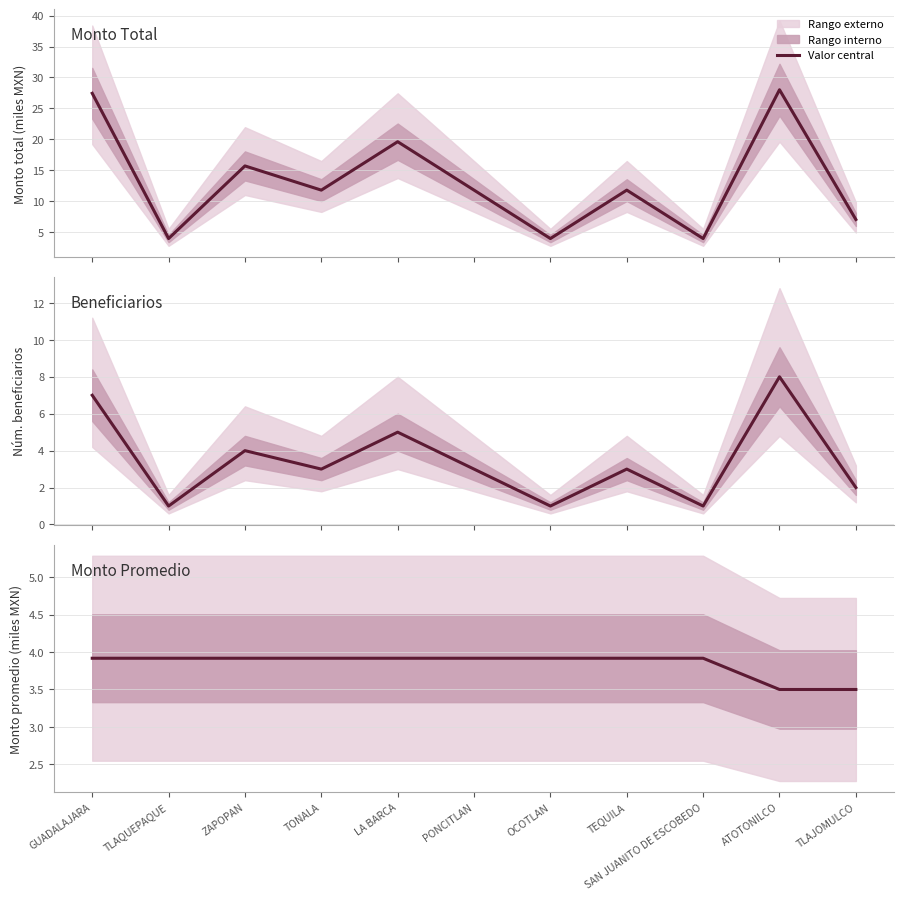

What is the sum of all Beneficiarios values?

38.0